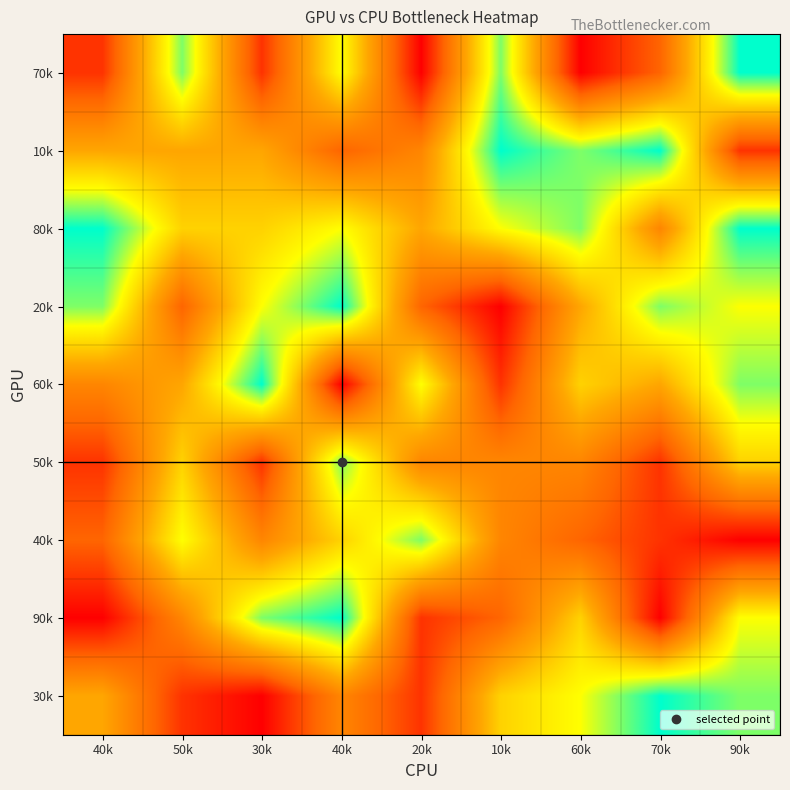

What is the total value across all series at 40k?

39